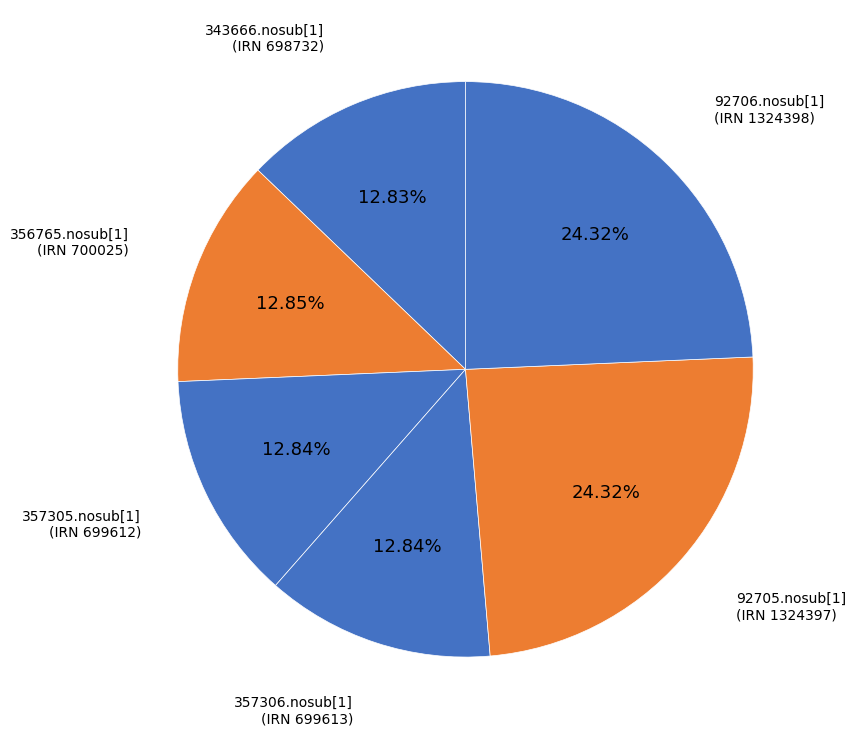

Does 92706.nosub[1] represent more than half of the total?

No